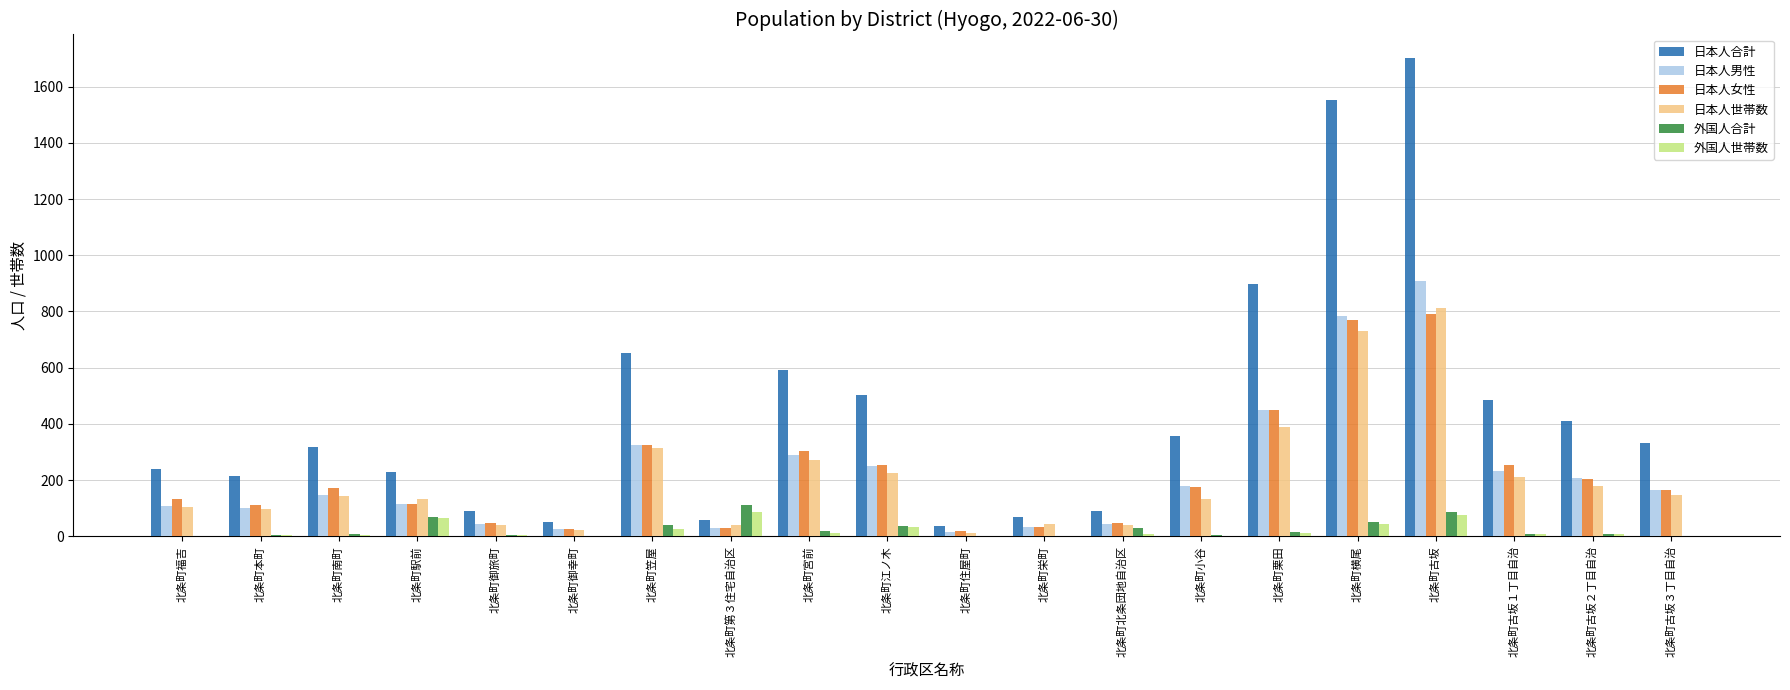

What is the maximum value shown in the chart?

1700